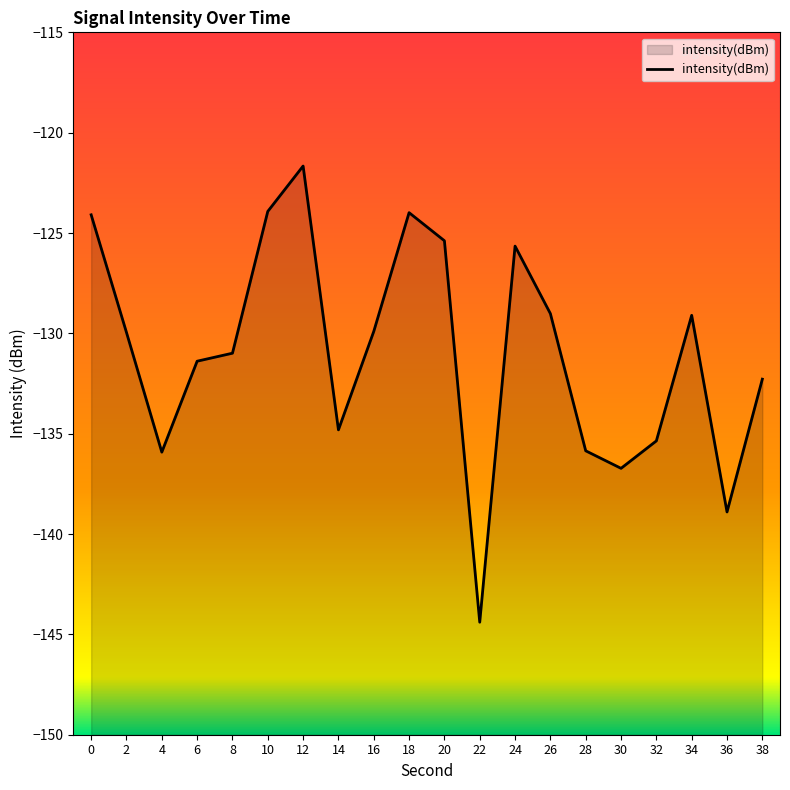

What is the sum of the values at 12 and 10?

-245.6